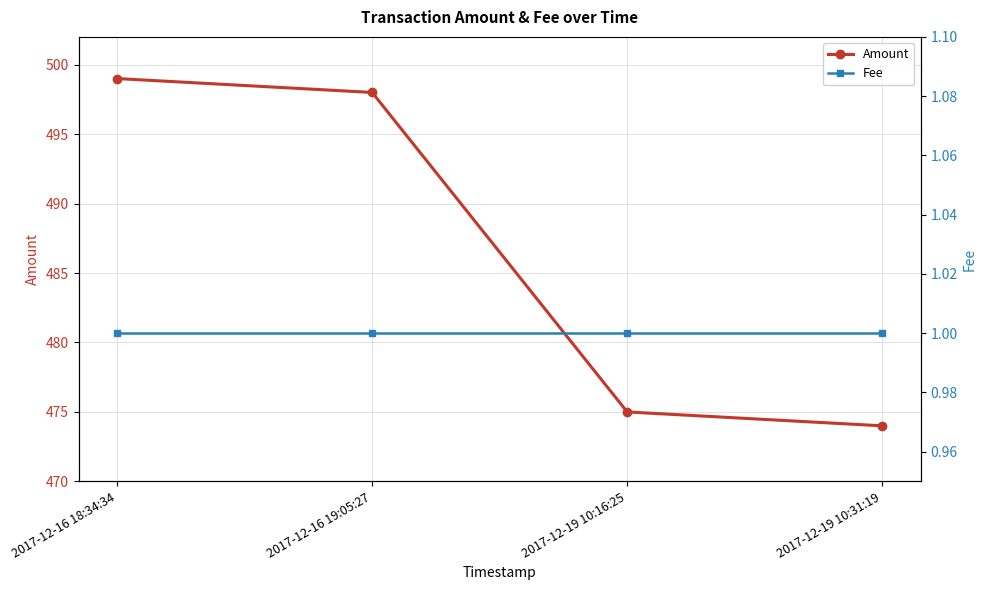

Which series has the largest range (max minus min)?

Amount